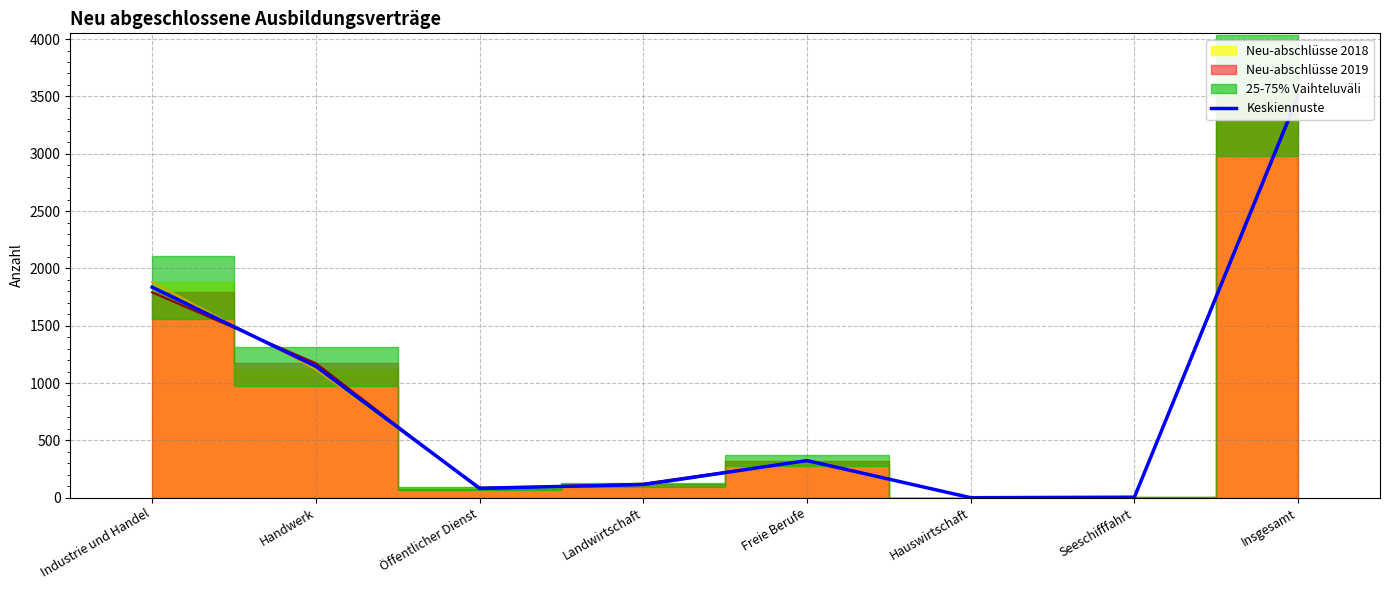

At which label does the data first exceed 324?

Industrie und Handel